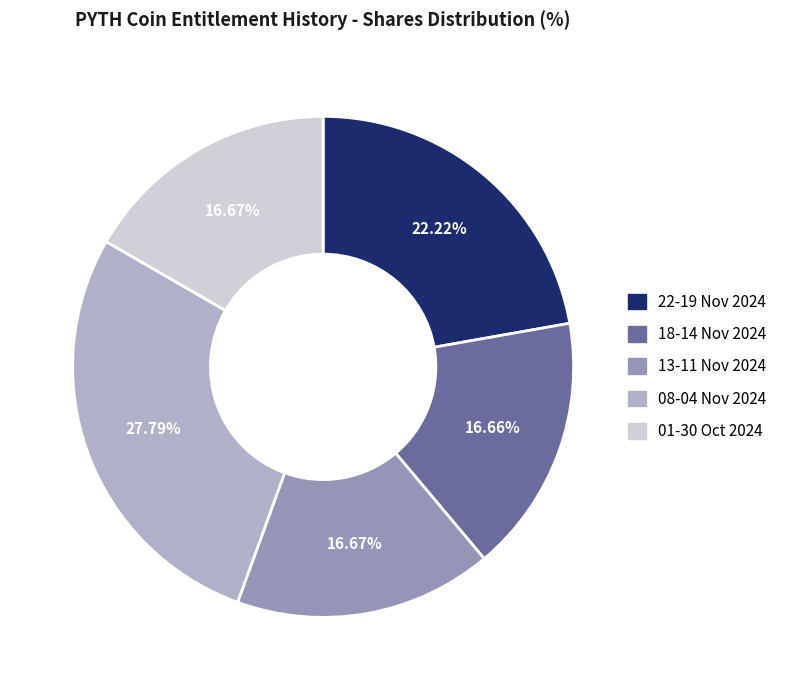

To the nearest percent, what is the average slice percentage?

20%